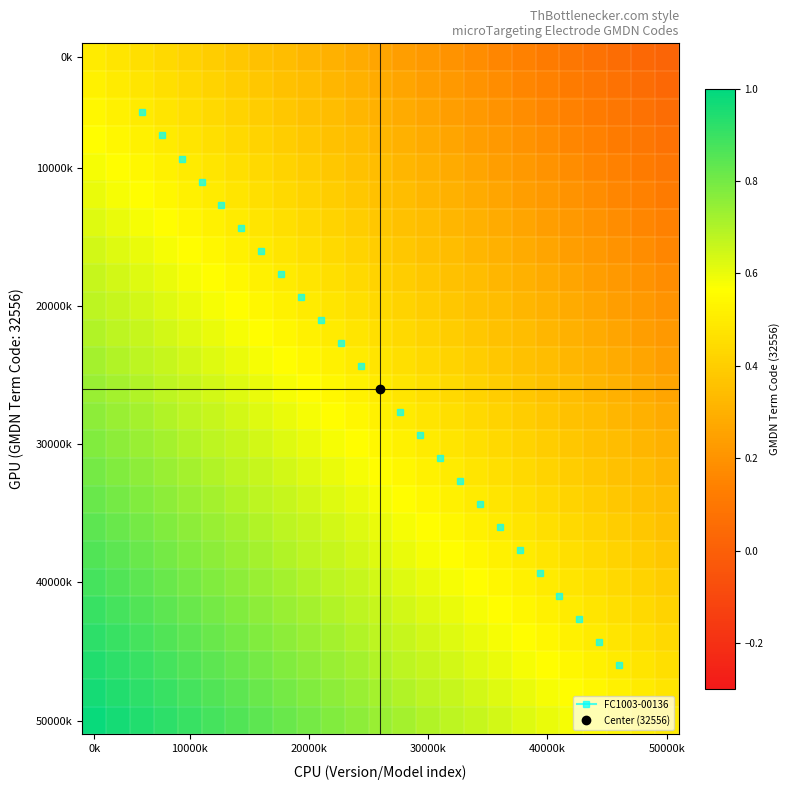

At which category is the sum across all series the highest?

0k